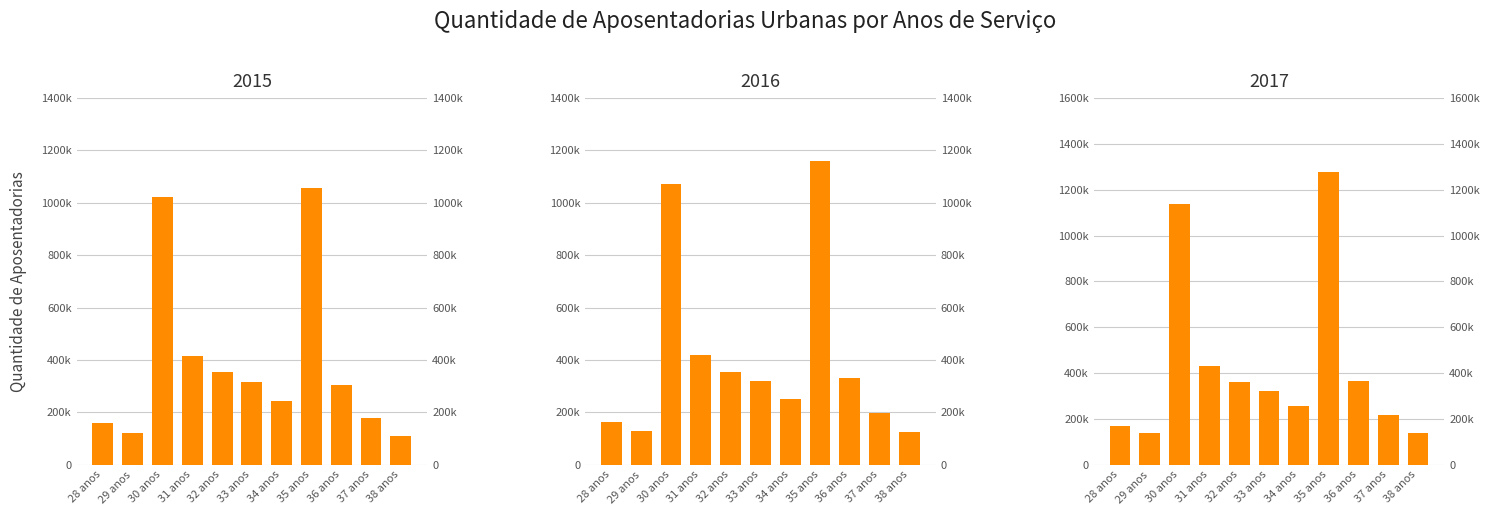

What is the sum of all 2016 values?

4528053